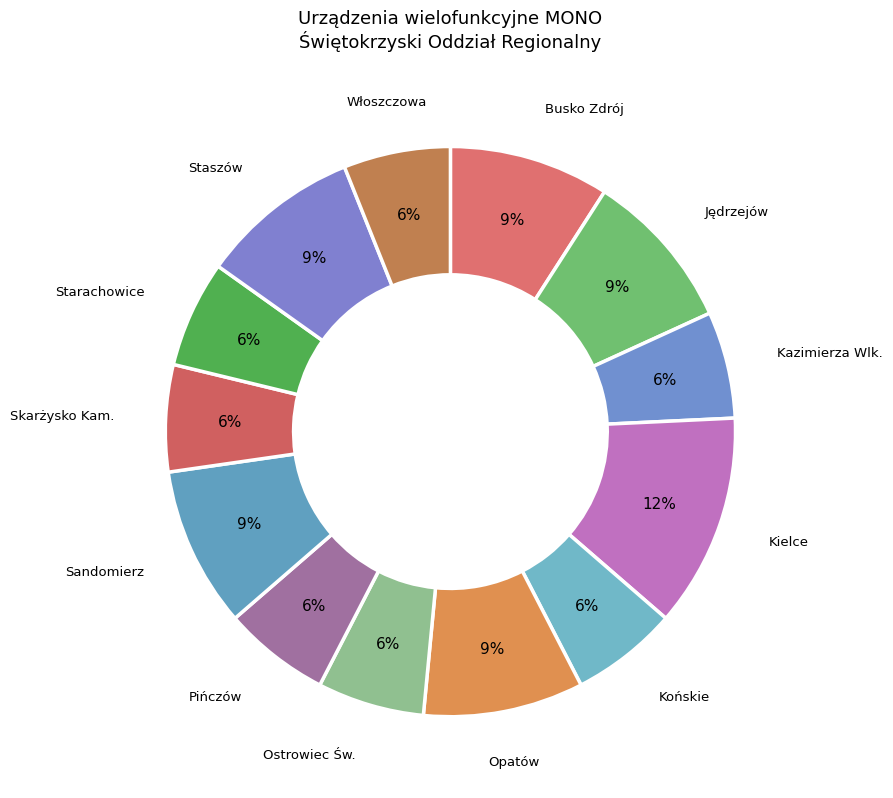

What percentage is the Sandomierz slice, to the nearest percent?

9%